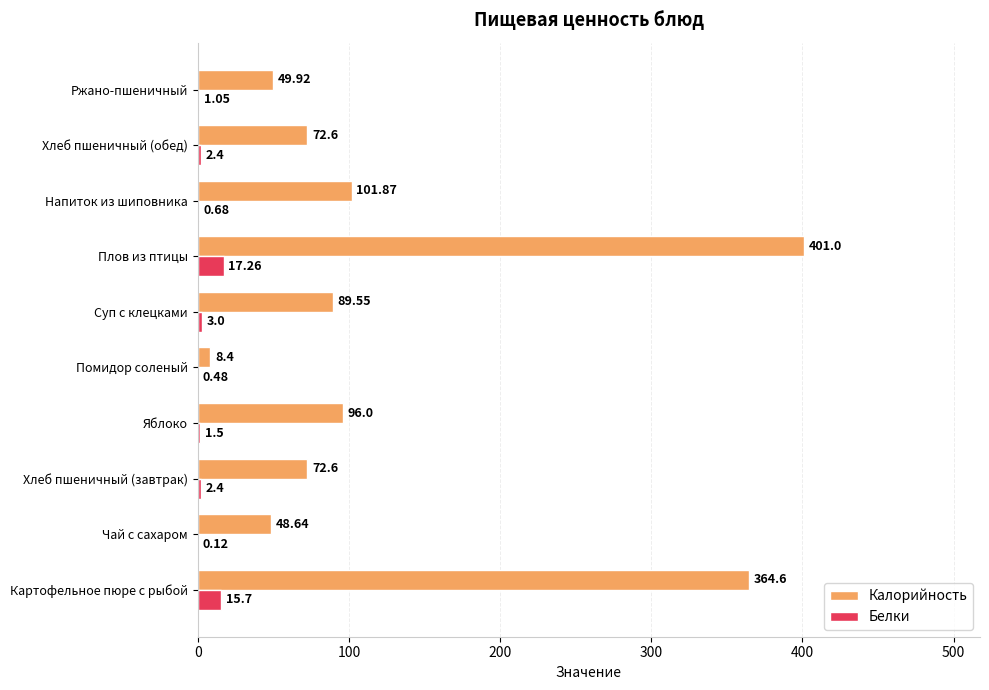

Between Помидор соленый and Суп с клецками, which series saw the biggest shift?

Калорийность